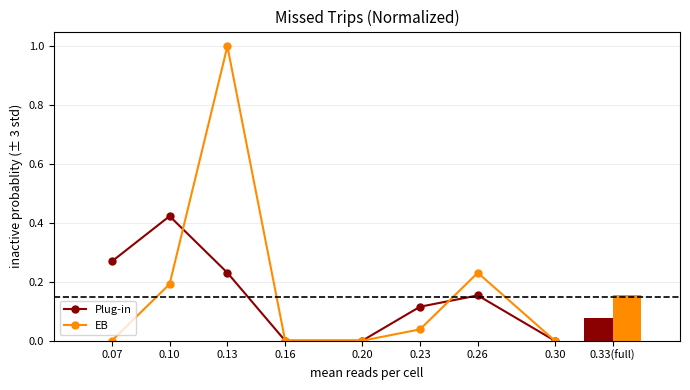

The value of Plug-in at 0.30 is 0.0. True or false?

True